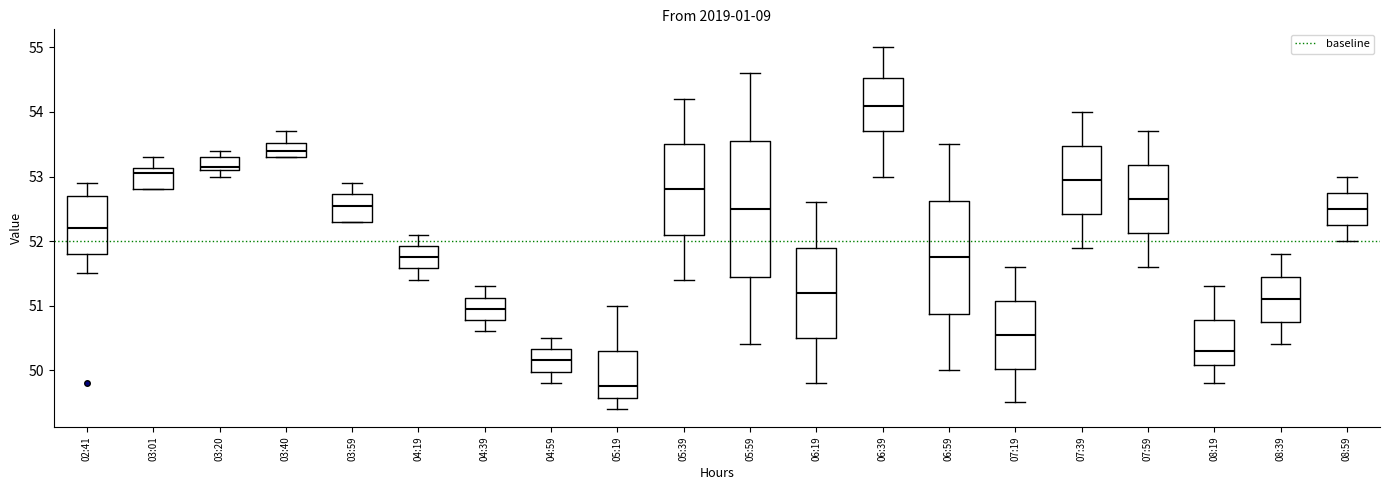

Which box's median line is the lowest?

05:19